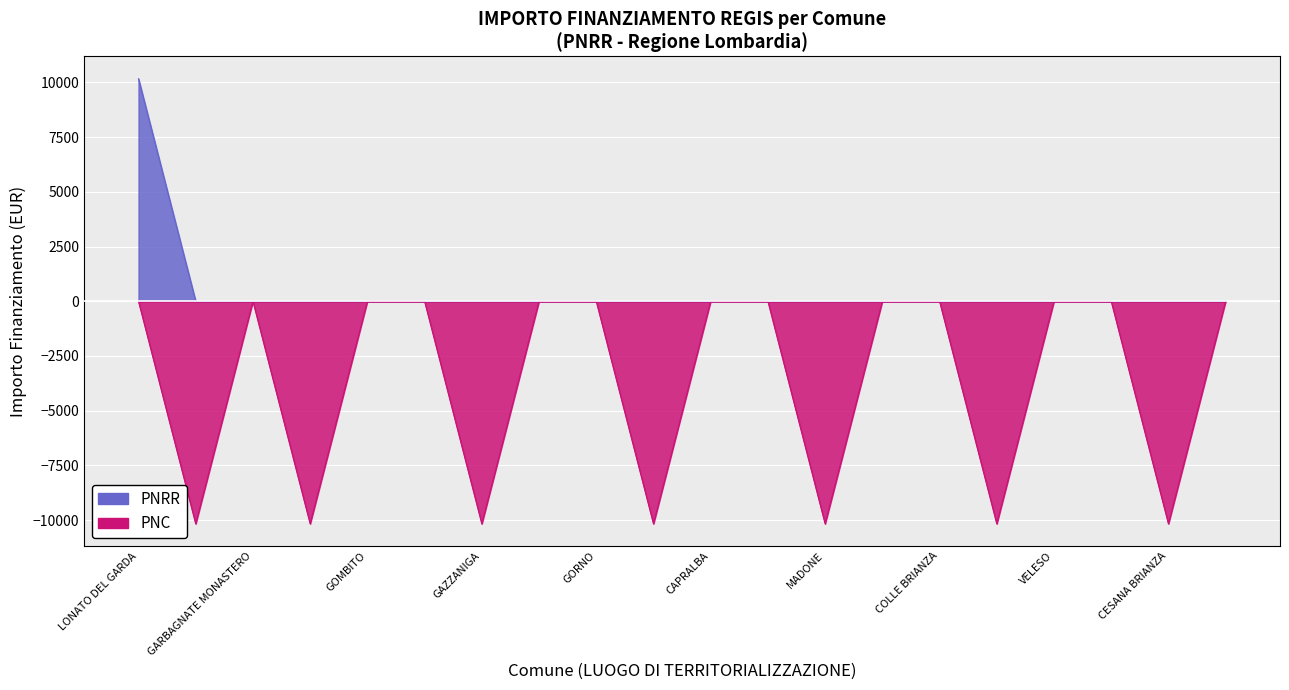

At which category is the sum across all series the highest?

LONATO DEL GARDA